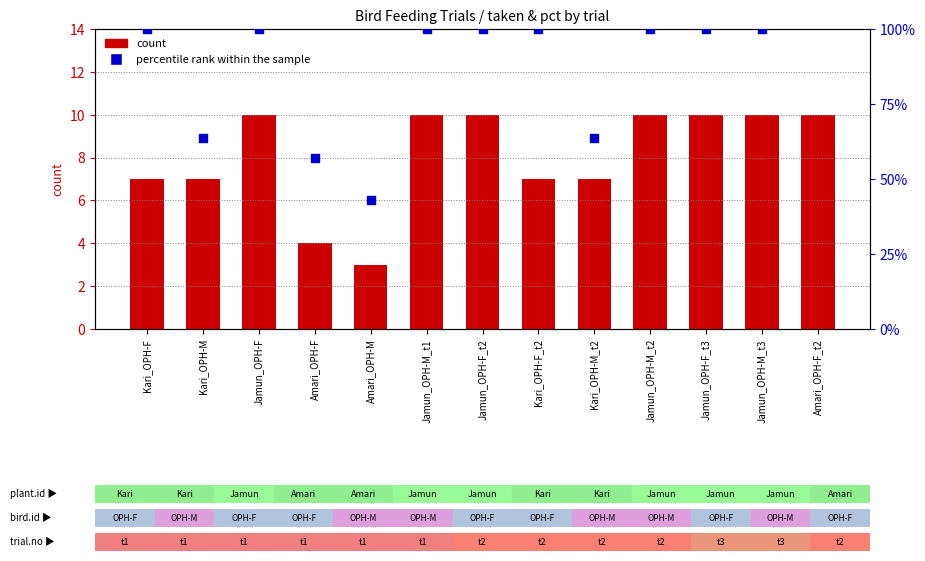

At which category is the sum across all series the highest?

Amari_OPH-F_t2